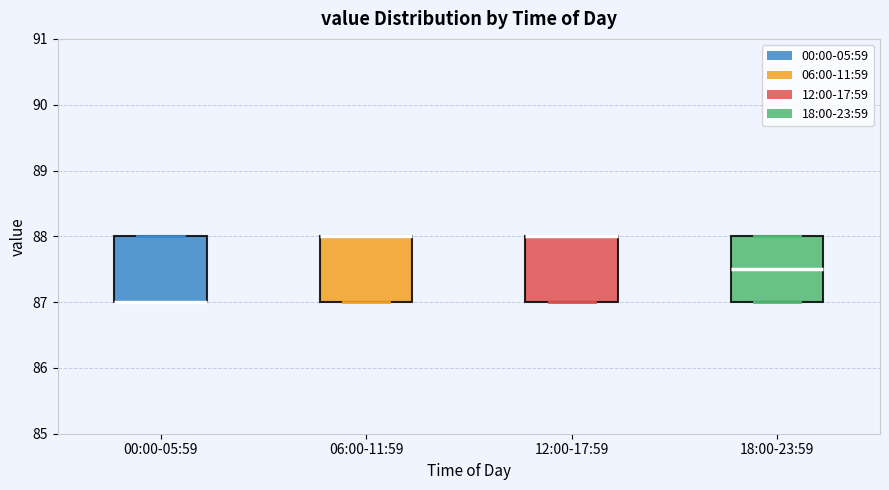

Where is the lower edge of the box for 06:00-11:59 on the y-axis? The values are not printed on the chart, so give them approximately, as read against the axis.

87.0